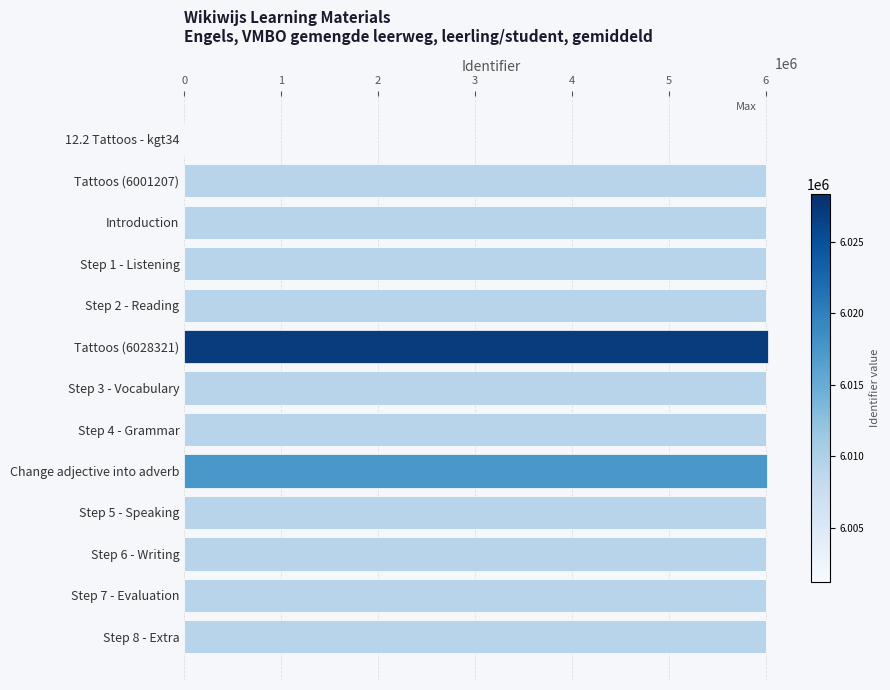

What is the sum of all values?

72054308